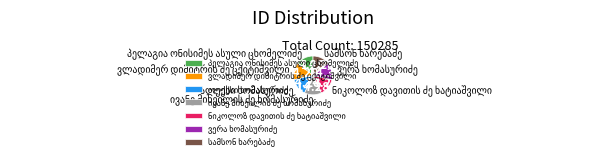

Is there any slice that represents more than half of the pie?

No